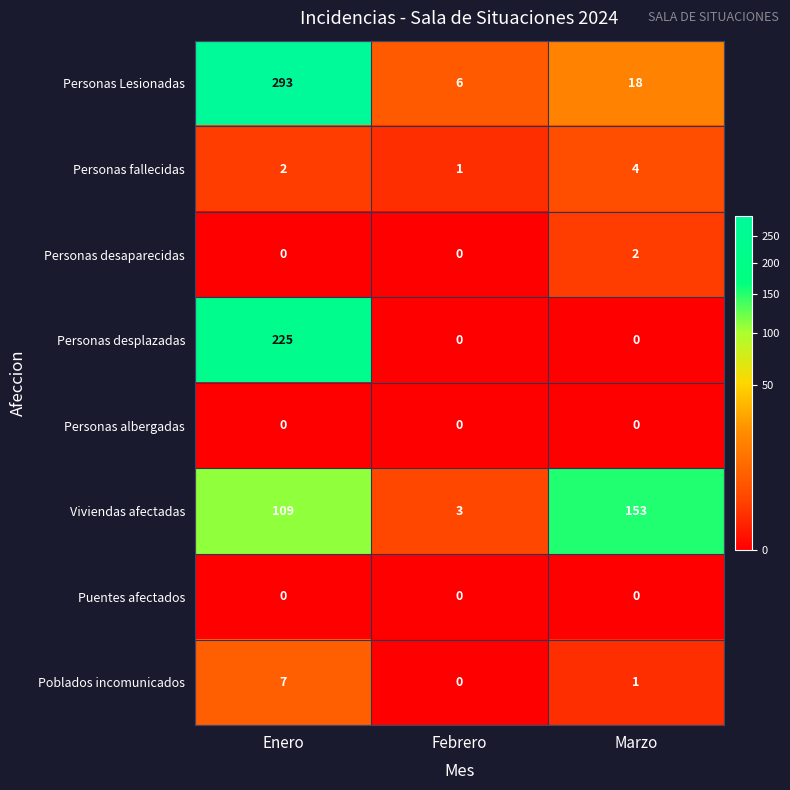

List the labels in order of Personas fallecidas value, smallest first.

Febrero, Enero, Marzo